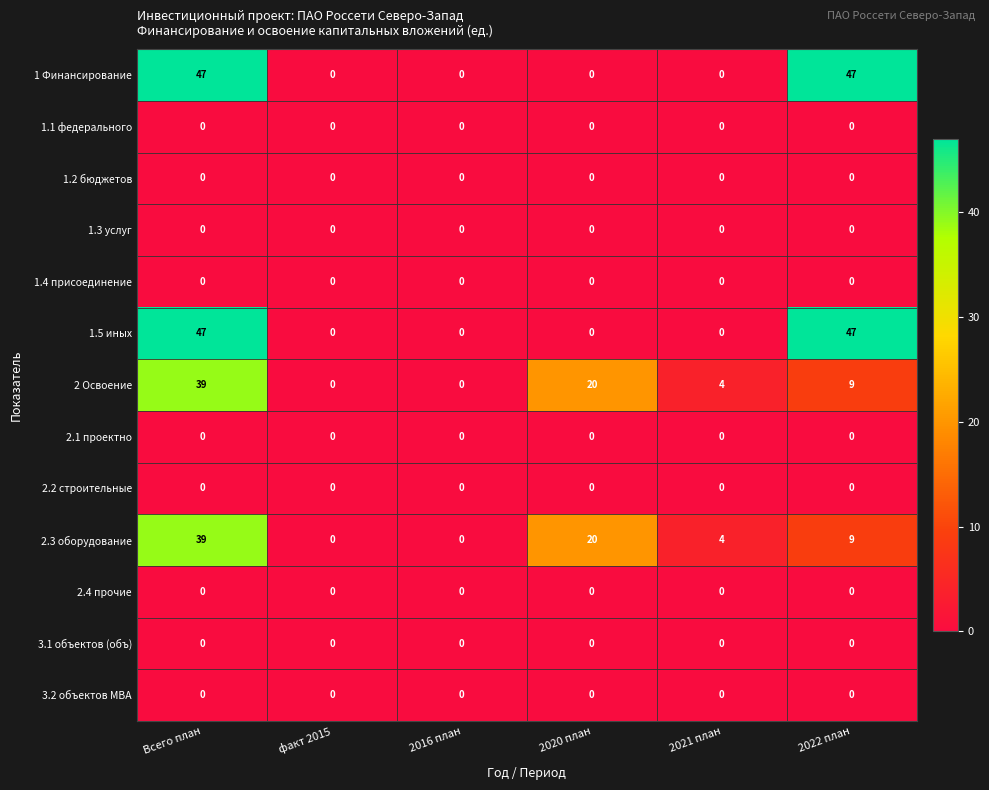

Count the 2 Освоение values in the range 0 to 20.

5